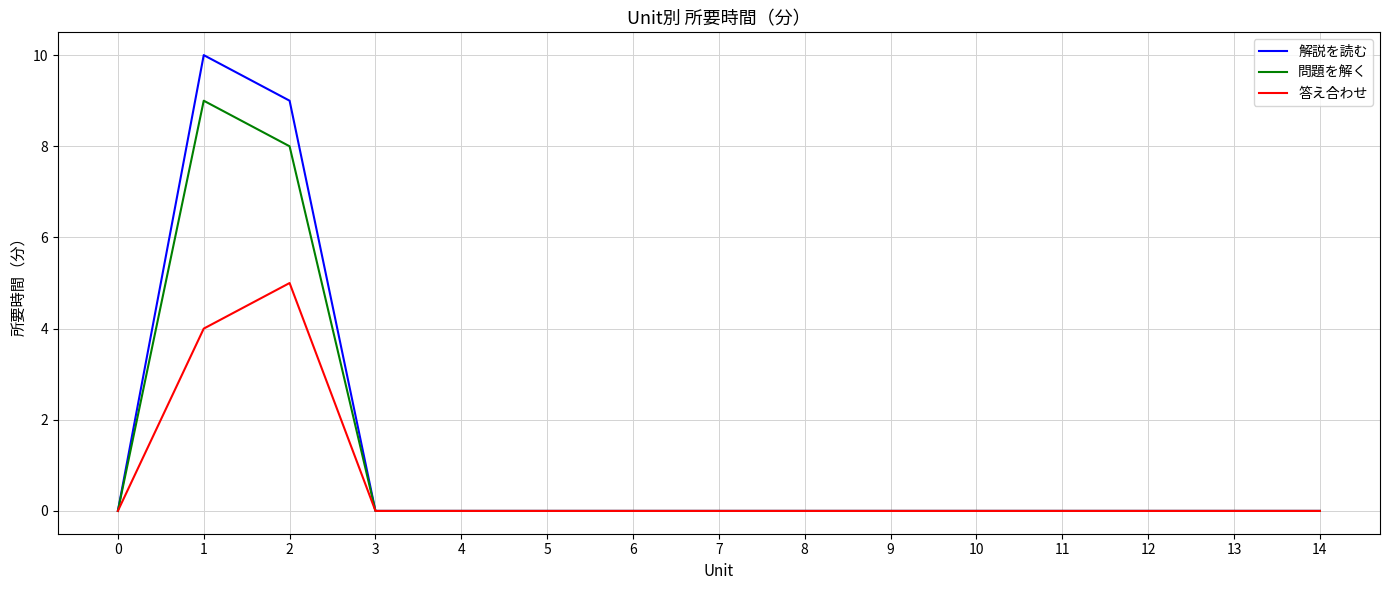

How many lines are shown in the chart?

3